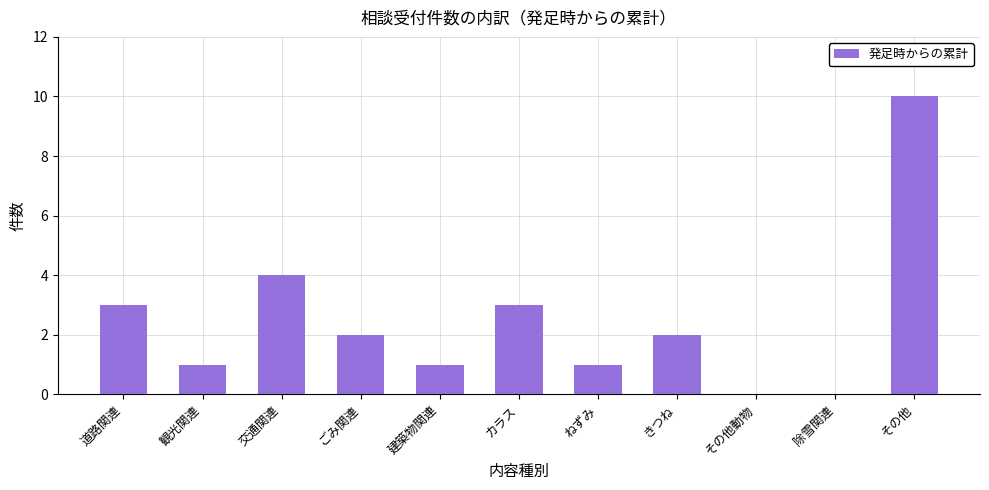

Approximately how many times larger is the value at 交通関連 compared to きつね?

2.0